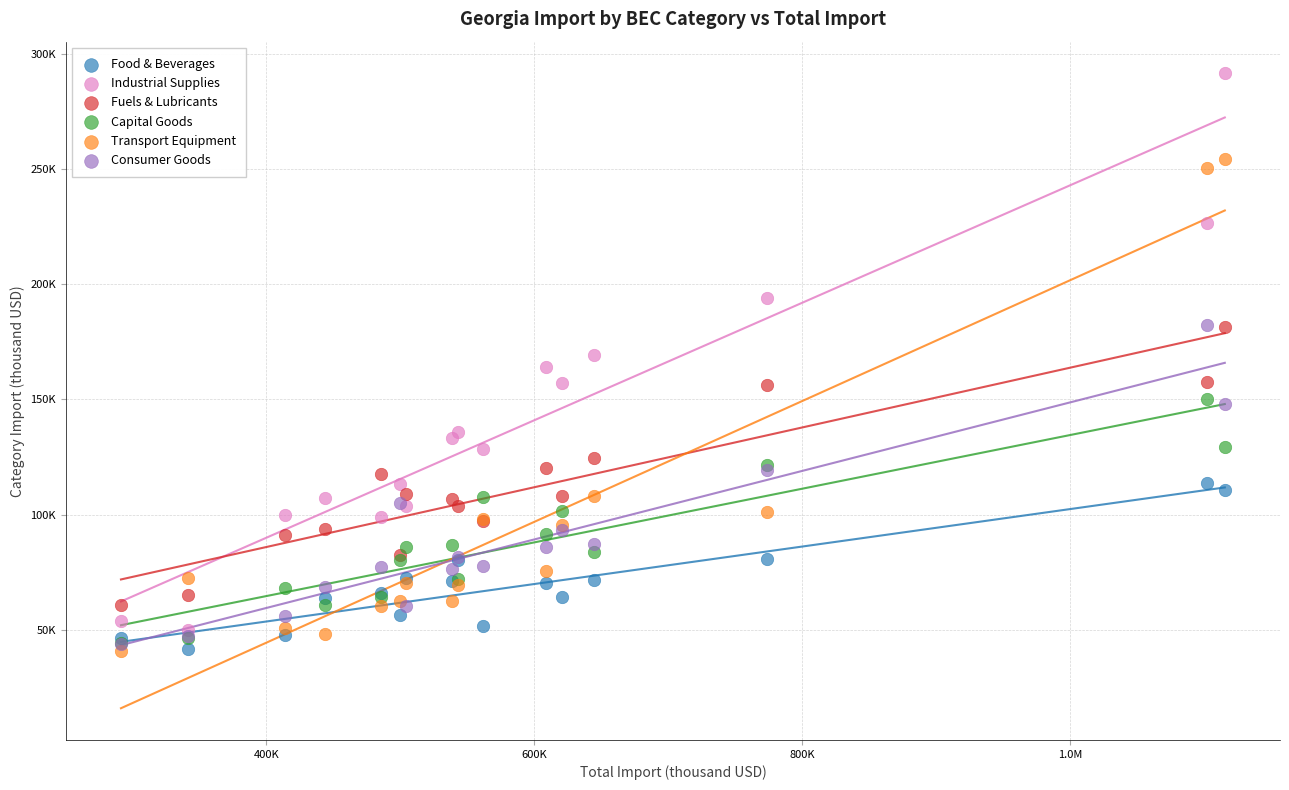

What are all the series names shown in the legend?

Food & Beverages, Industrial Supplies, Fuels & Lubricants, Capital Goods, Transport Equipment, Consumer Goods